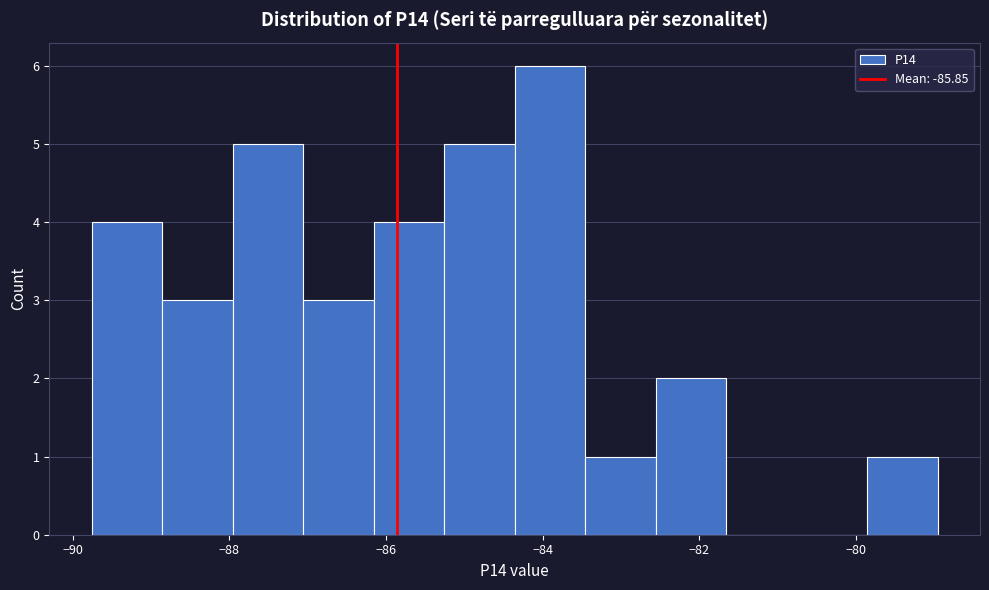

Reading left to right, transcribe this chart: for each bar, give the range it covers on the x-axis and its height. Neither the bar edges nor the heights are printed on the chart, so give them approximately, as read against the axes.

-89.8 to -88.8: 4
-88.8 to -88.0: 3
-88.0 to -87.0: 5
-87.0 to -86.2: 3
-86.2 to -85.2: 4
-85.2 to -84.4: 5
-84.4 to -83.4: 6
-83.4 to -82.6: 1
-82.6 to -81.6: 2
-81.6 to -80.8: 0
-80.8 to -79.8: 0
-79.8 to -79.0: 1